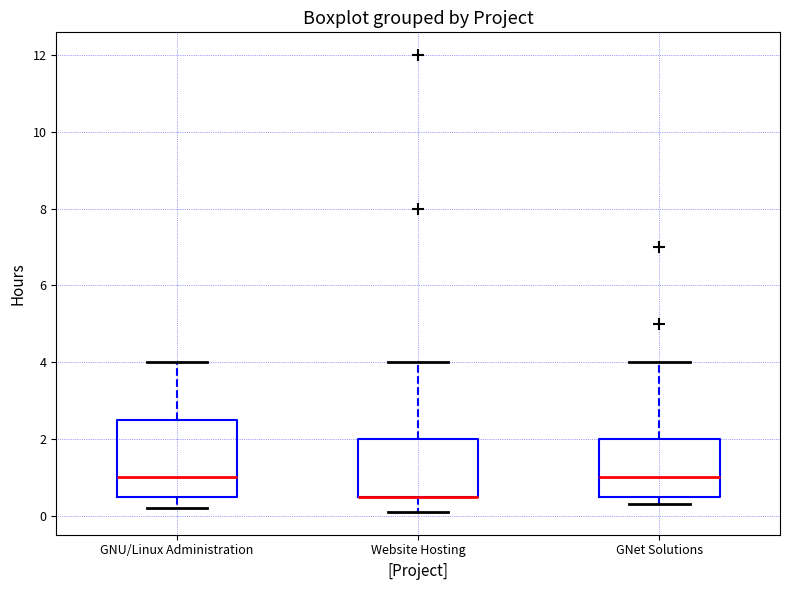

Reading left to right, transcribe this box plot: for each box, give where its median line is, the range the box spans, and where its two whiskers end, as read against the y-axis. The values are not printed on the chart, so give them approximately, as read against the axis.

GNU/Linux Administration: median 1.0, box 0.6 to 2.6, whiskers 0.2 to 4.0
Website Hosting: median 0.6 (drawn on the box's lower edge), box 0.6 to 2.0, whiskers 0.2 to 4.0
GNet Solutions: median 1.0, box 0.6 to 2.0, whiskers 0.4 to 4.0